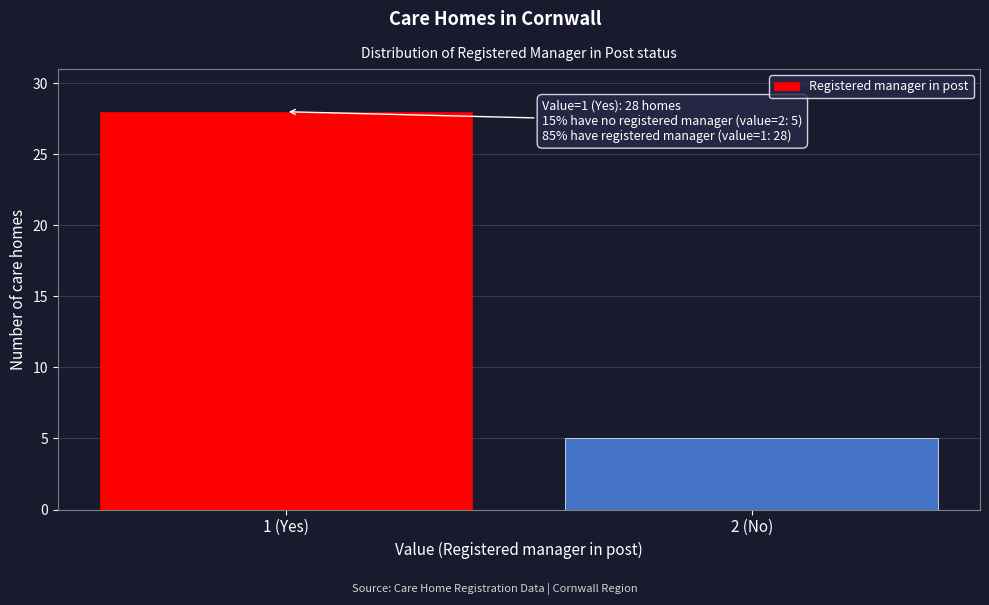

Reading left to right, list all the values displayed in this chart.

28	5